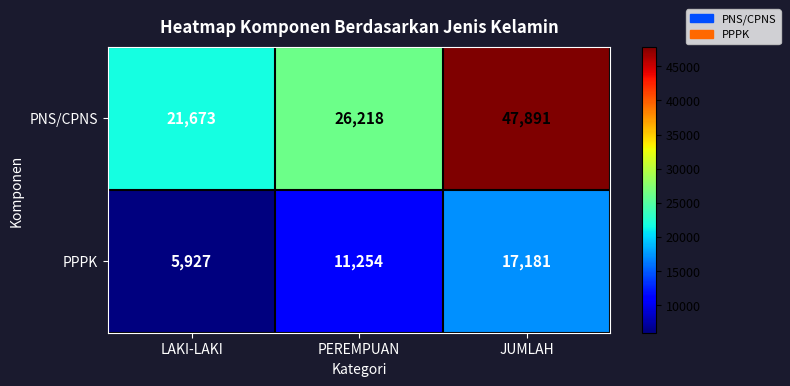

At which category is the sum across all series the highest?

JUMLAH